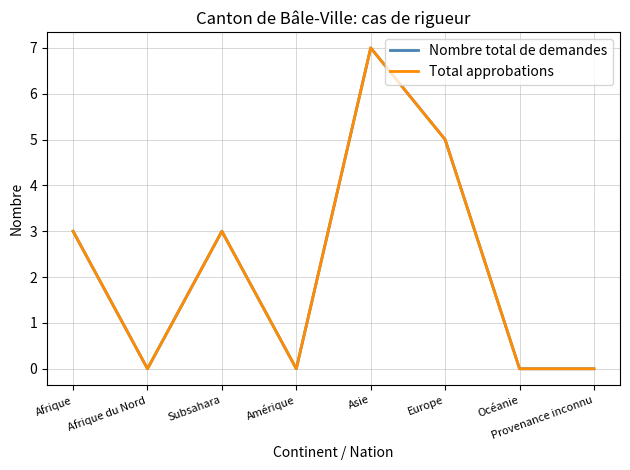

Is this an area chart (filled region under the line)?

No